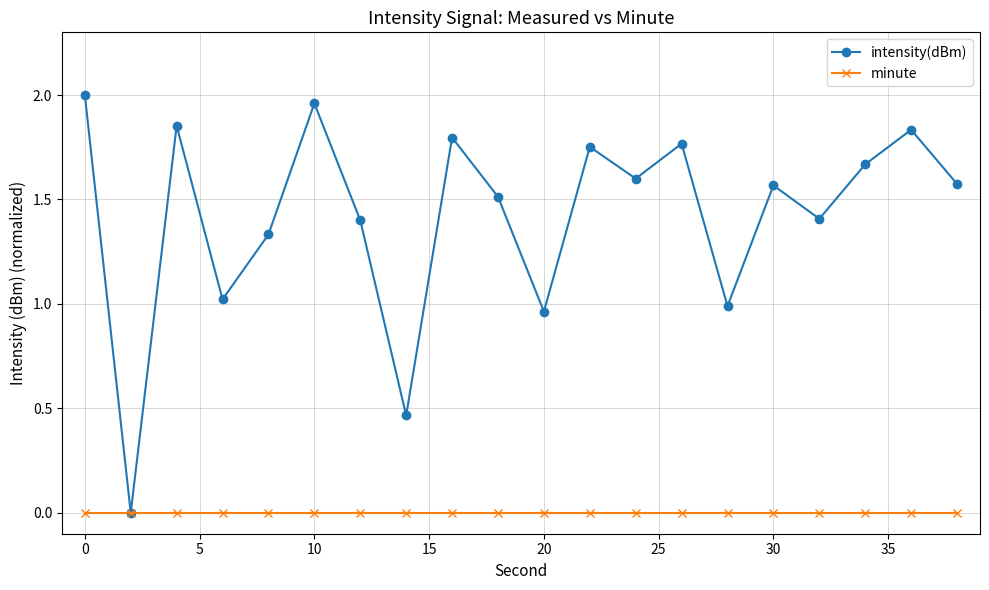

What are all the series names shown in the legend?

intensity(dBm), minute